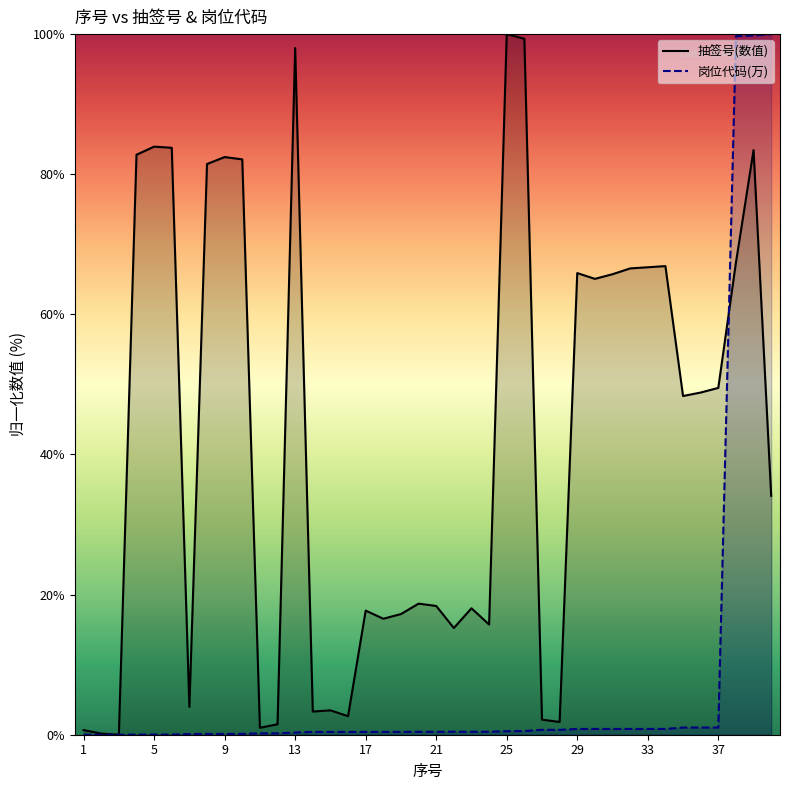

How many lines are shown in the chart?

2